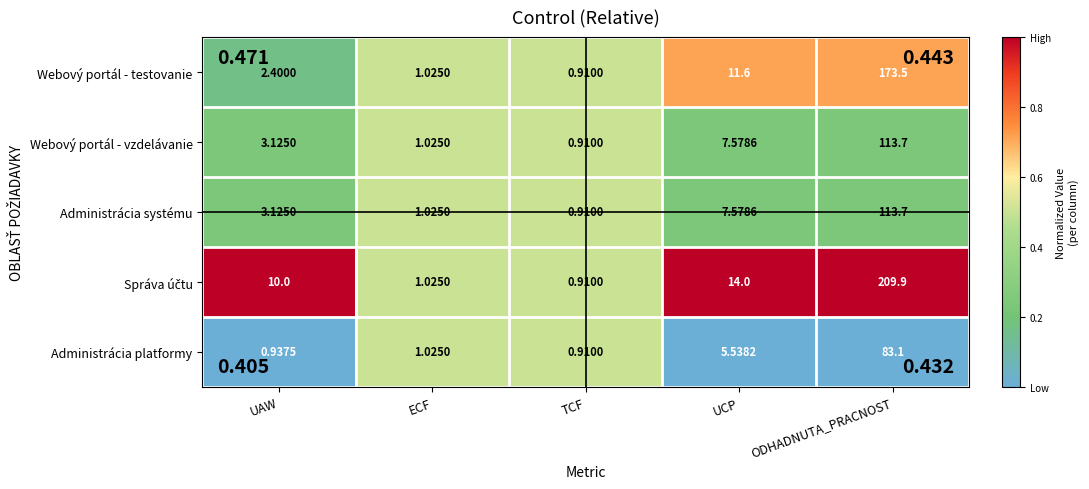

At which label does Webový portál - vzdelávanie first exceed 3?

UAW